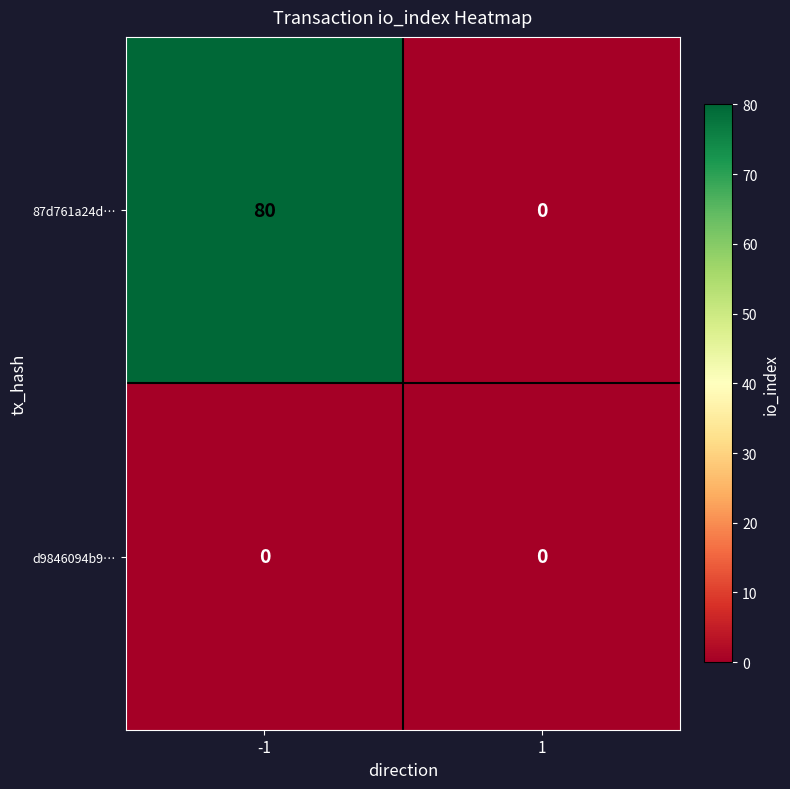

What is the difference between the 87d761a24d… values at 1 and -1?

80